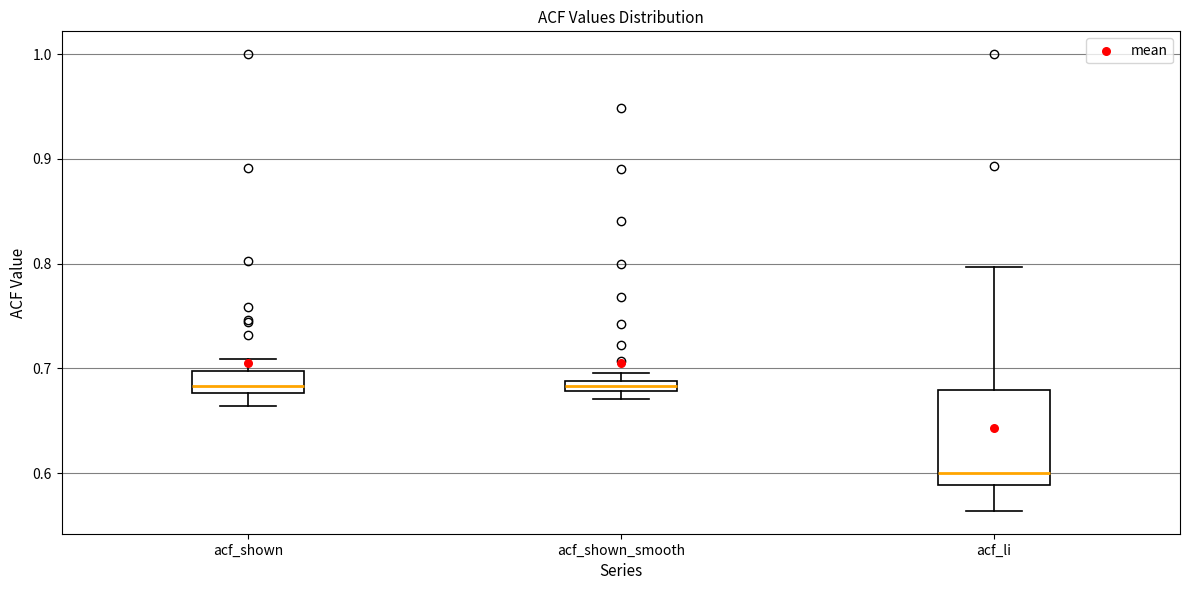

Where is the lower edge of the box for acf_shown on the y-axis? The values are not printed on the chart, so give them approximately, as read against the axis.

0.68